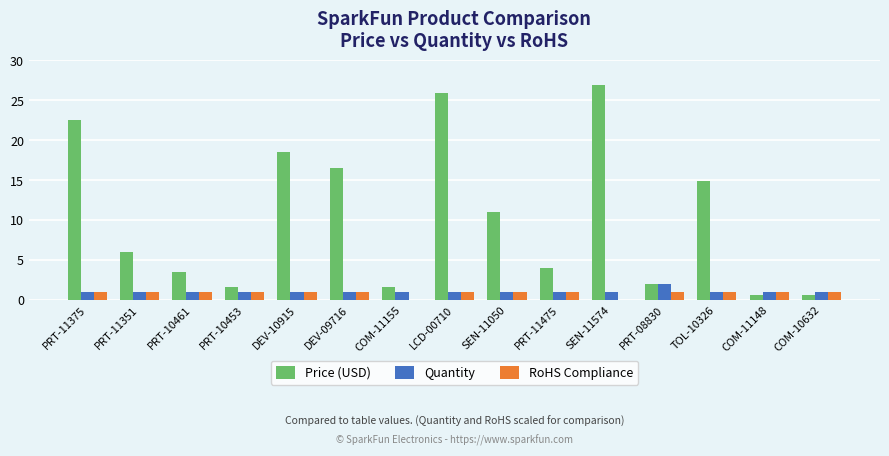

What is the highest value of the Quantity series?

2.0